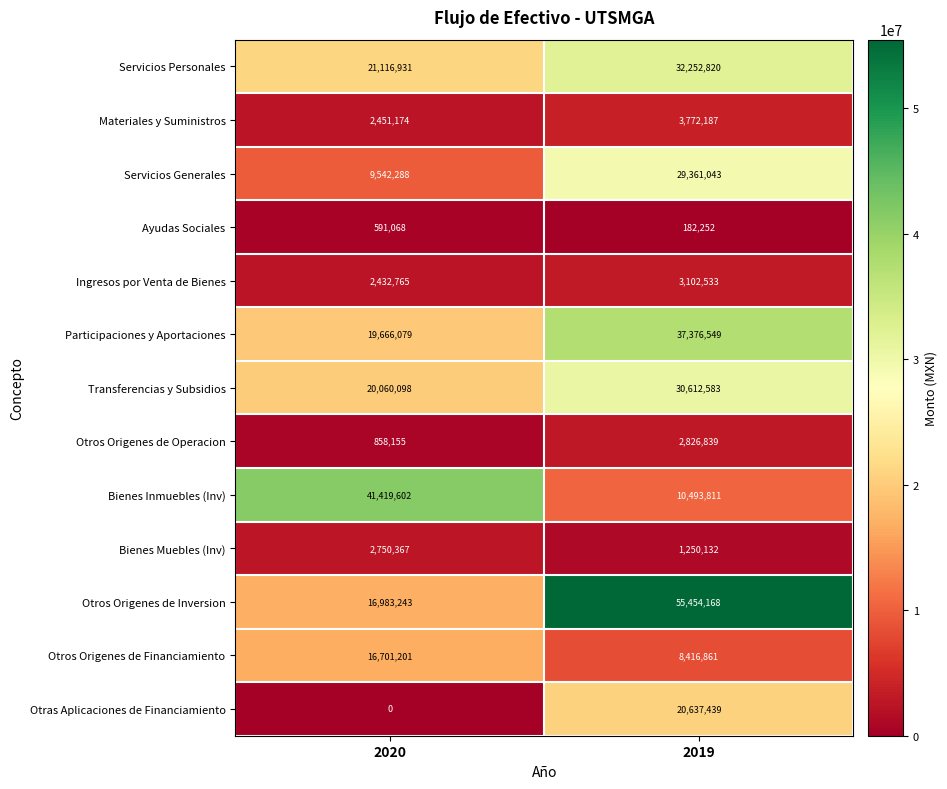

At how many categories does at least one series exceed 7755567?

2